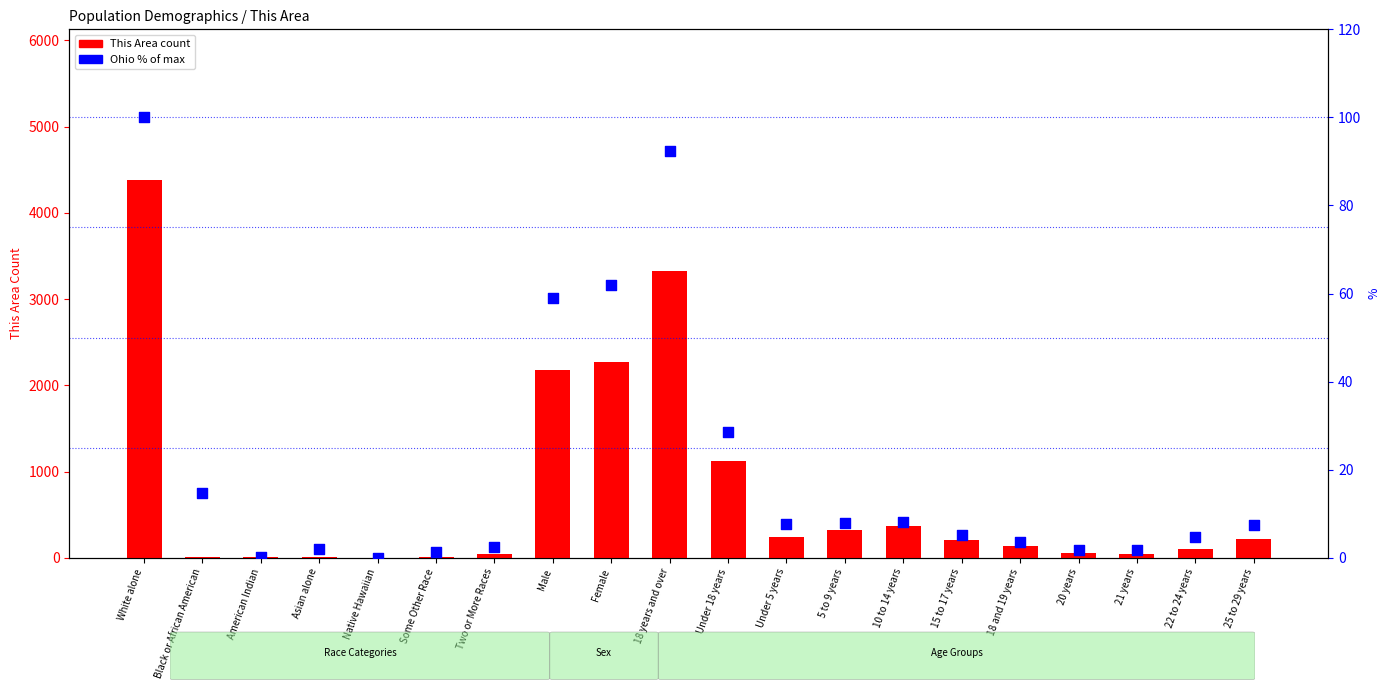

Which series contains the highest Y value?

This Area count